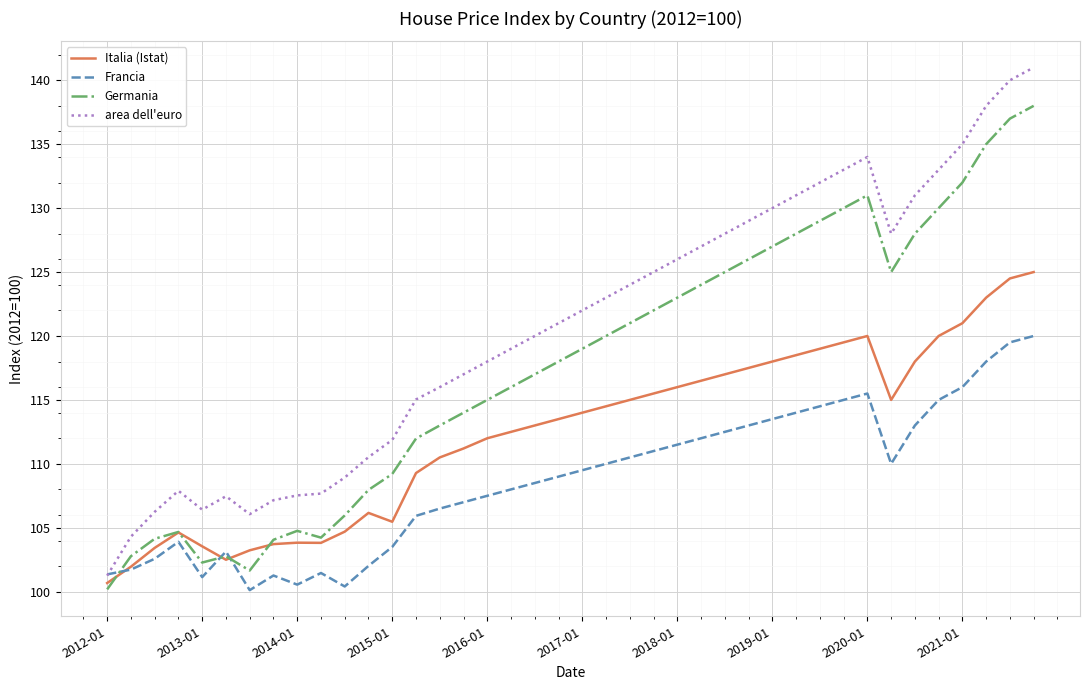

Which series has the largest total across all categories?

area dell'euro